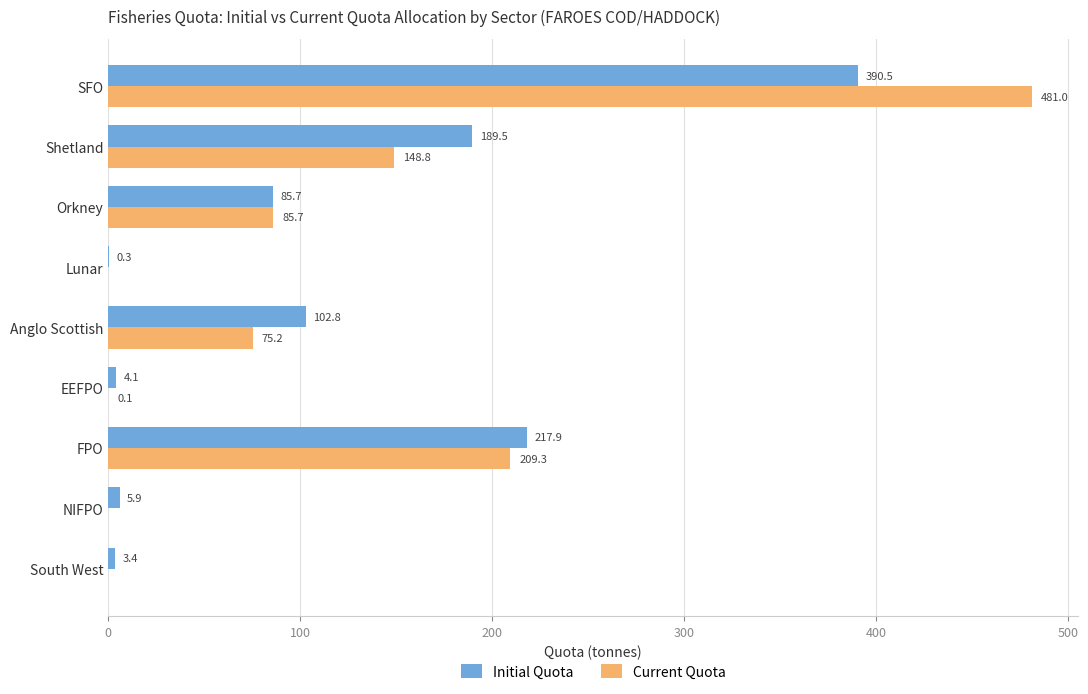

What is the sum of the Initial Quota values at SFO and South West?

393.9